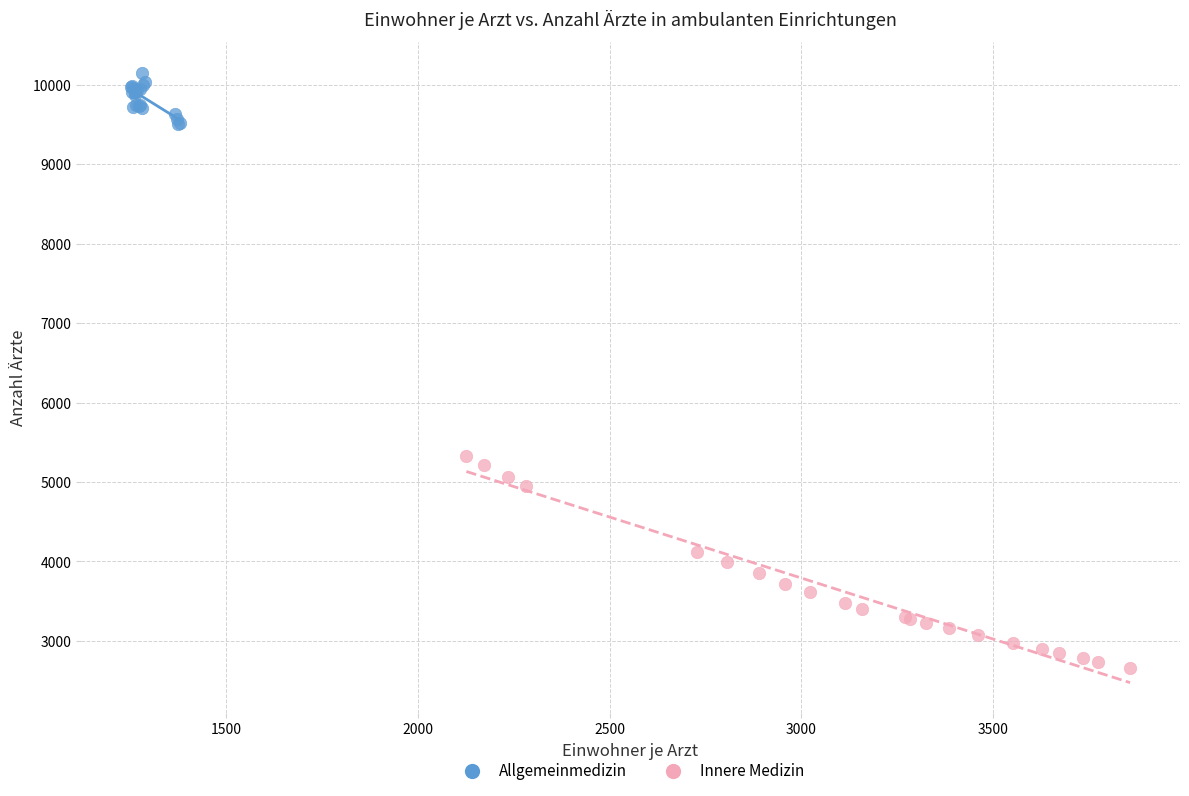

Which series has the largest Y range (max minus min)?

Innere Medizin